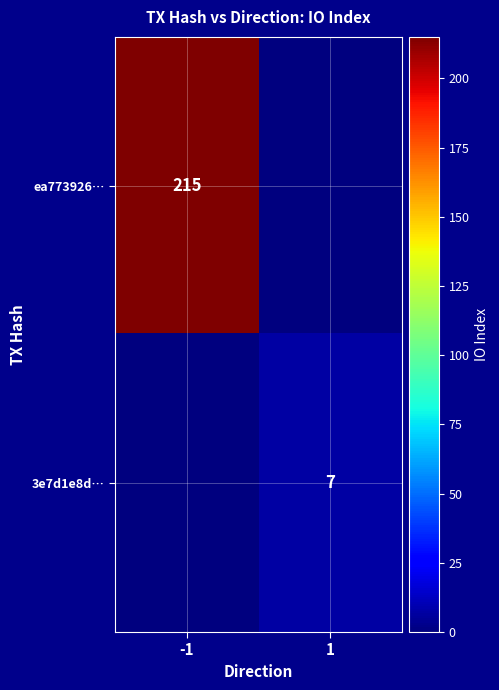

The ea773926… series shows 382 at -1. True or false?

False